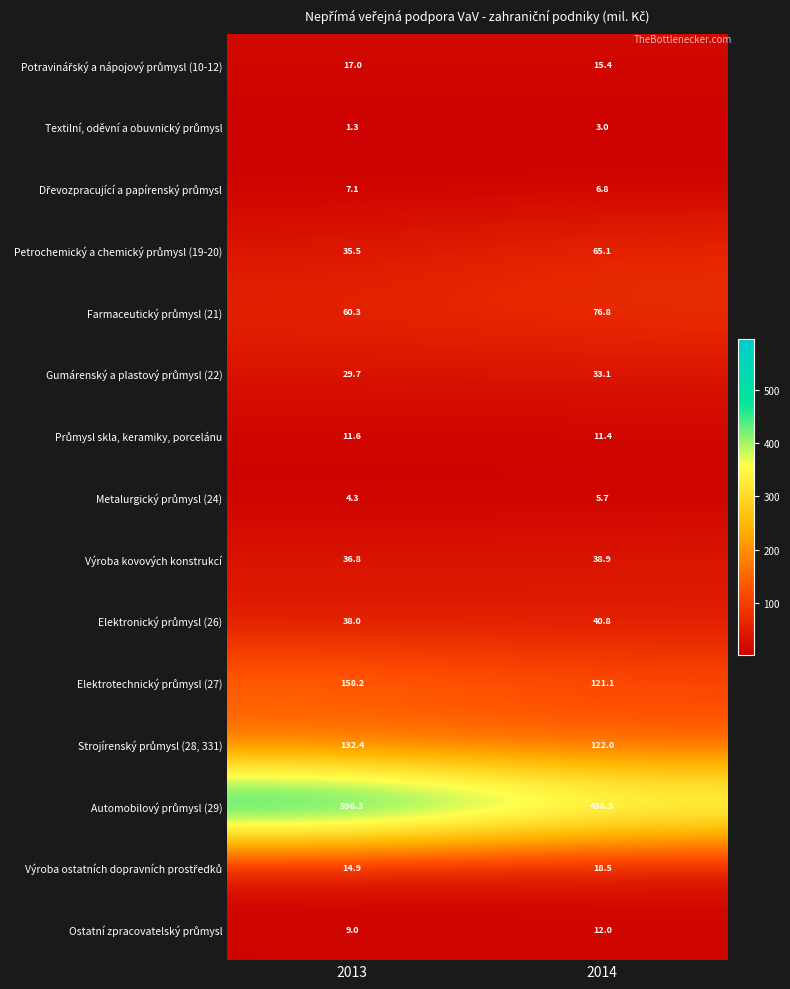

What is the minimum value shown in the chart?

1.3